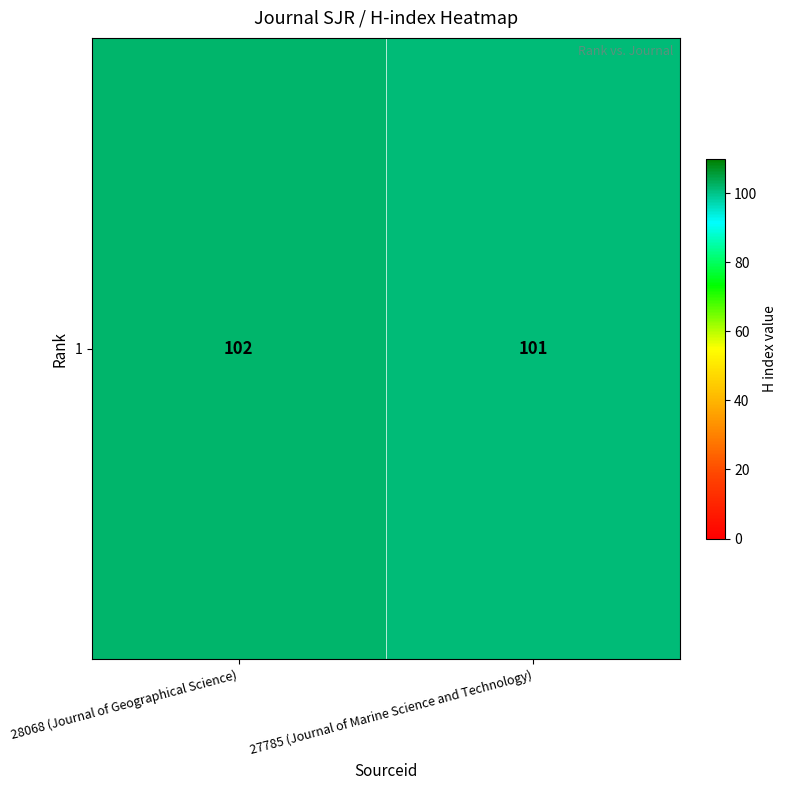

Reading left to right, list all the values displayed in this chart.

102	101